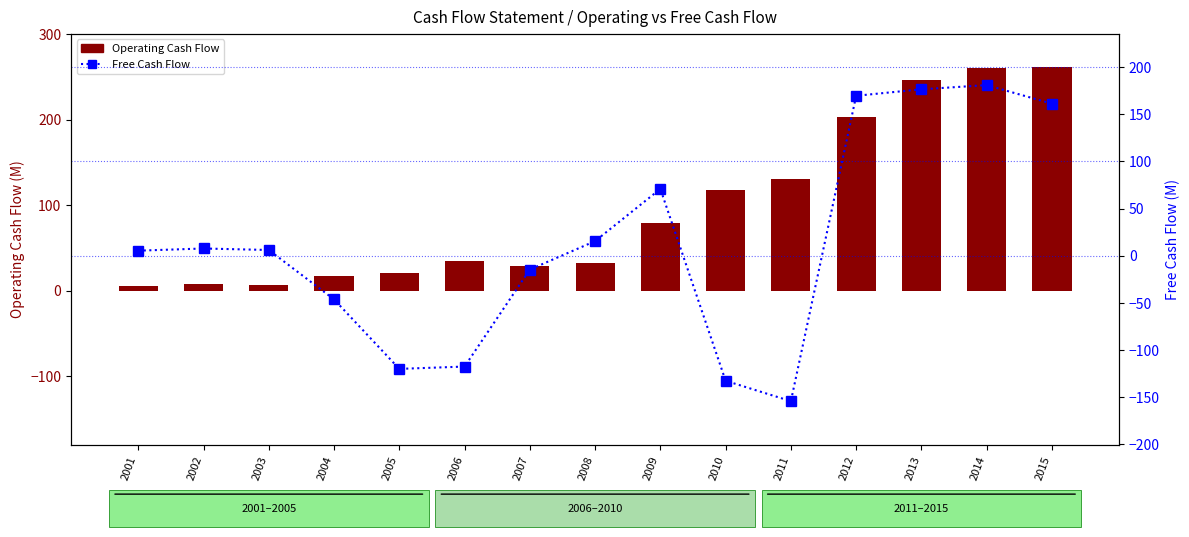

At which label does Operating Cash Flow reach its peak?

2015